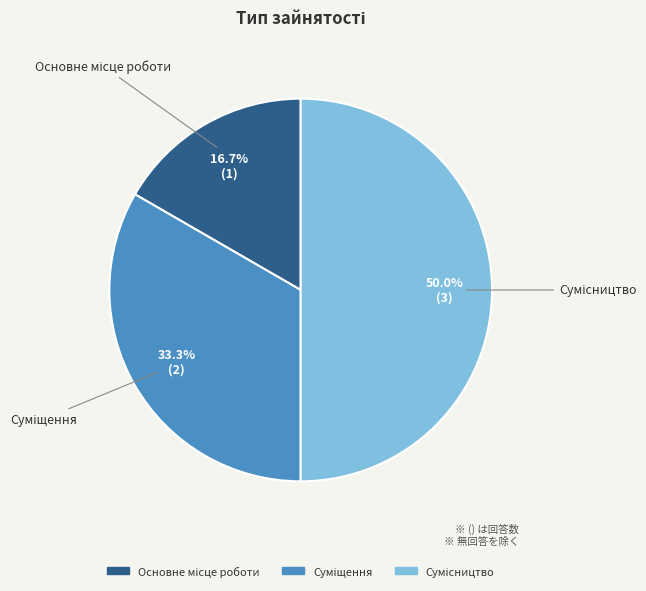

To the nearest percent, what portion does Основне місце роботи represent?

17%